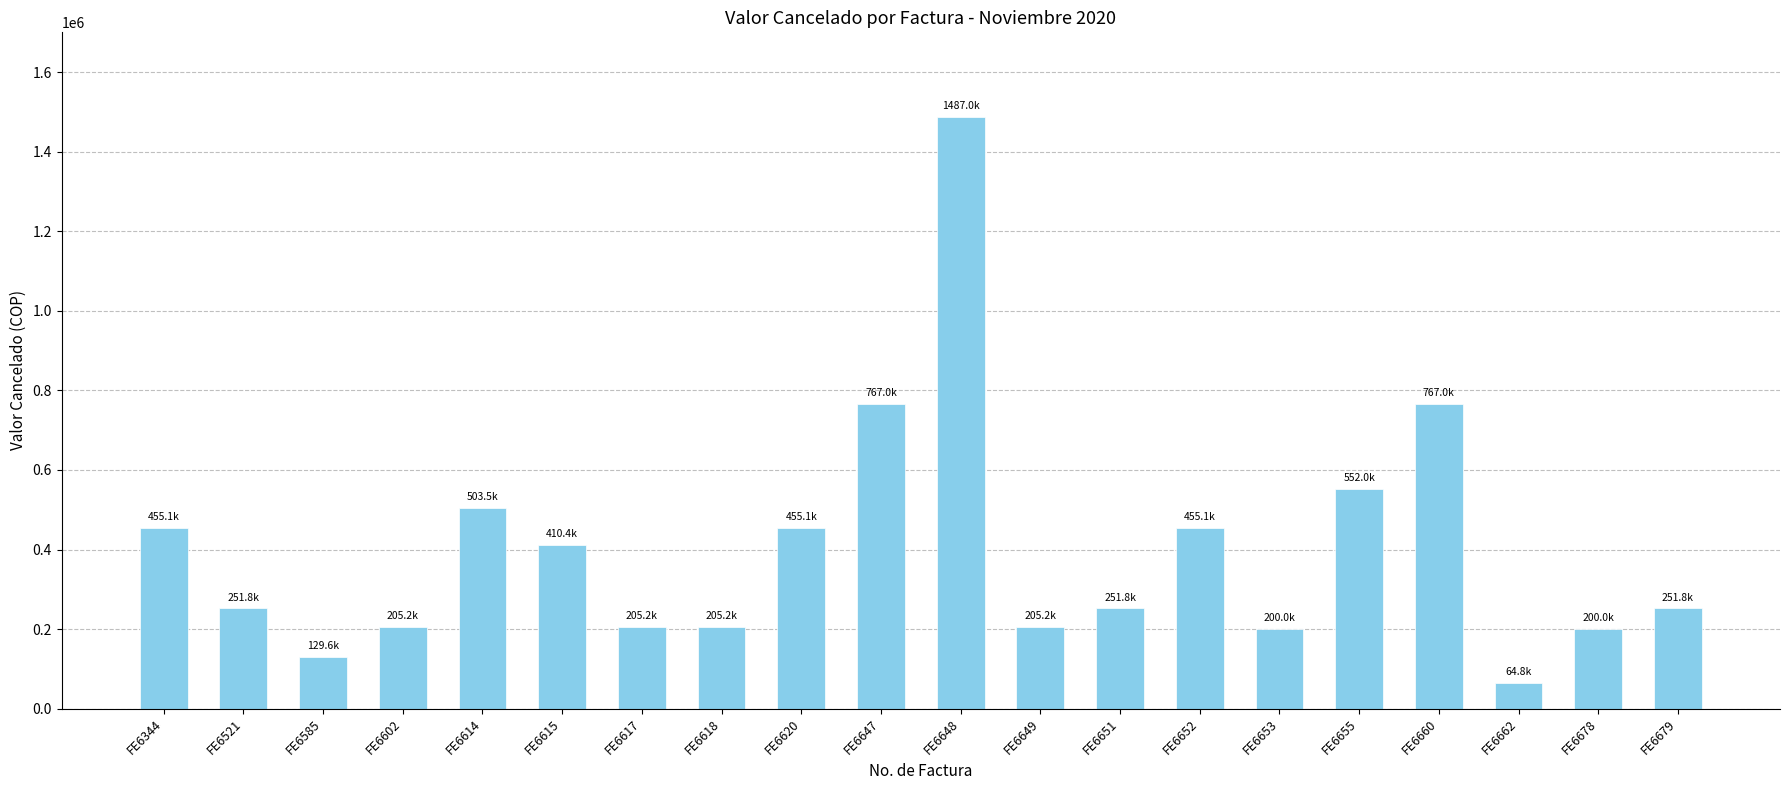

Are the bars grouped side by side (vs. stacked)?

No